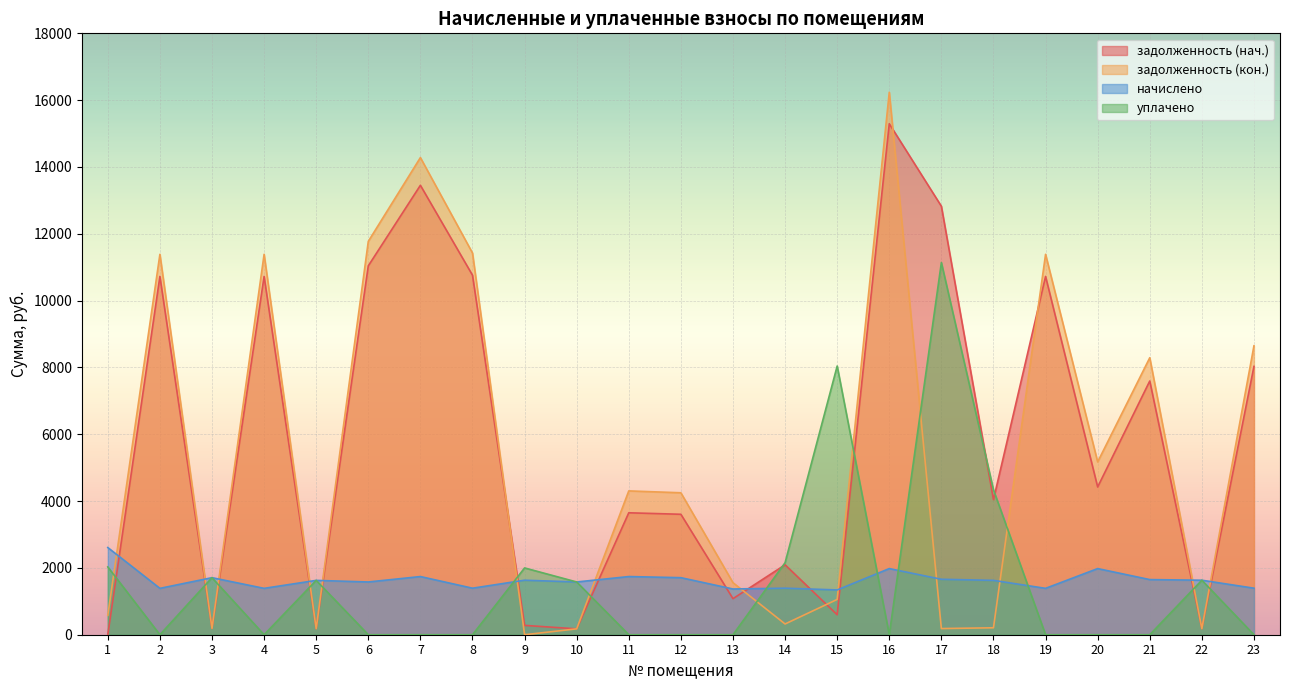

How many data points in начислено are less than 1626?

10